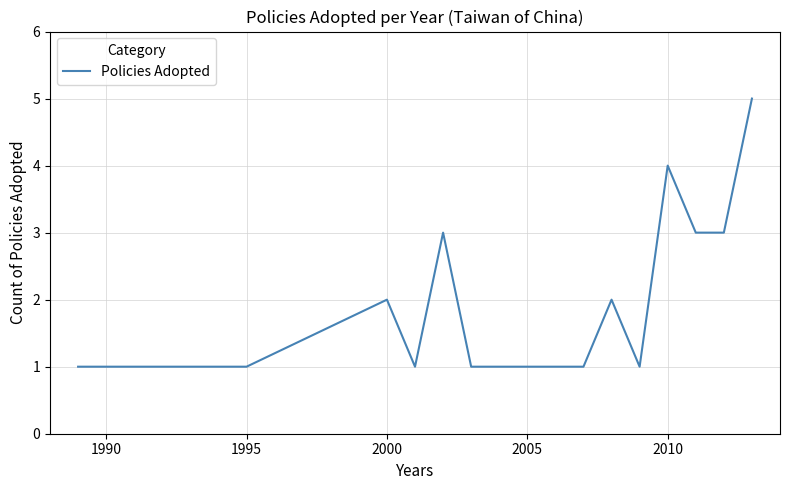

How many lines are shown in the chart?

1